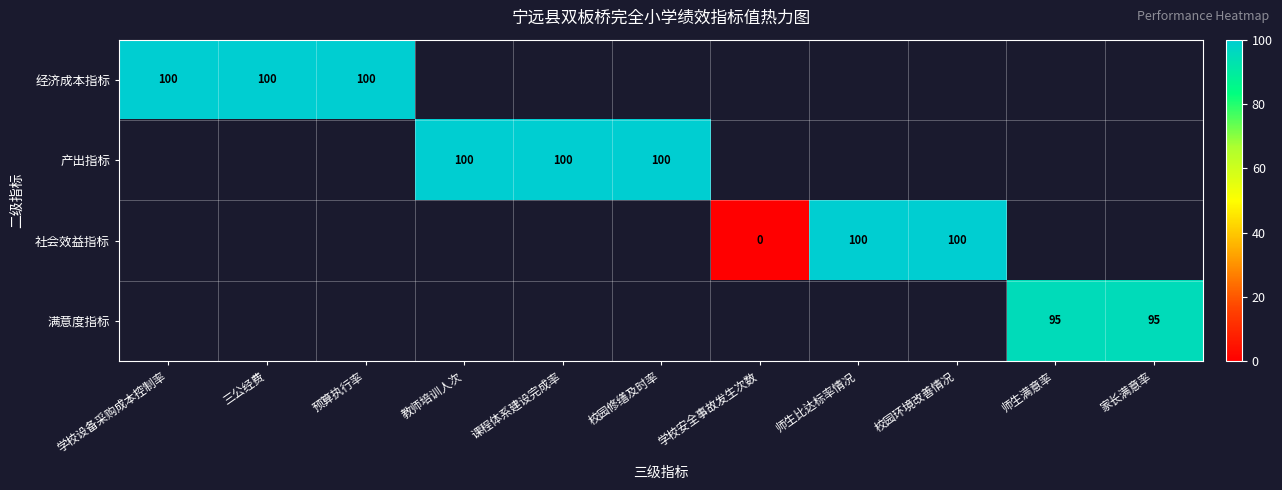

How many values in 经济成本指标 are above zero?

3